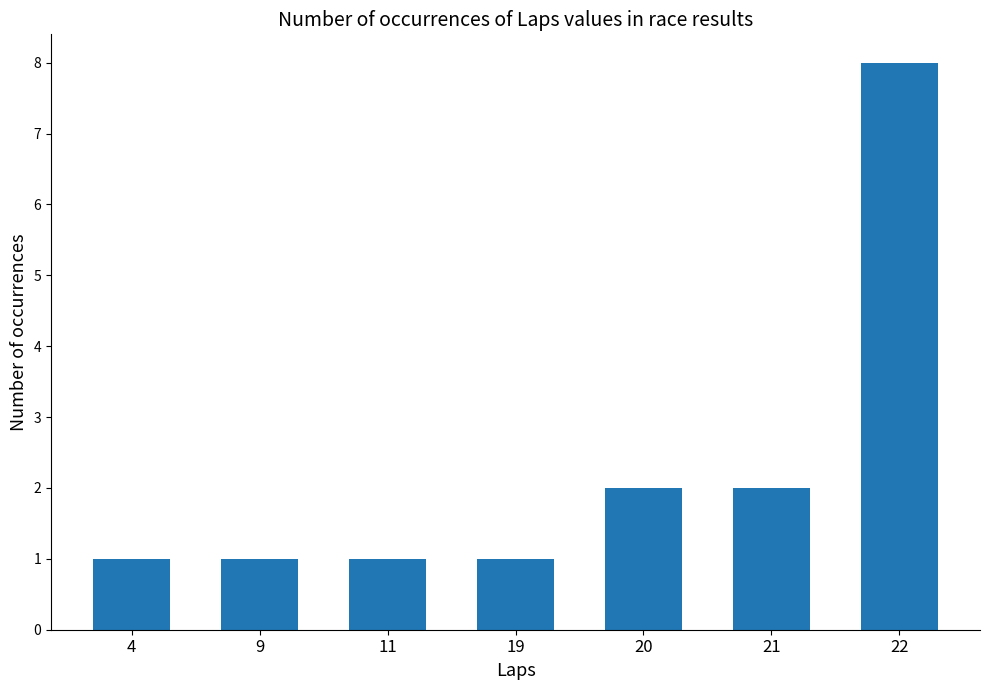

Does the chart contain stacked bars?

No